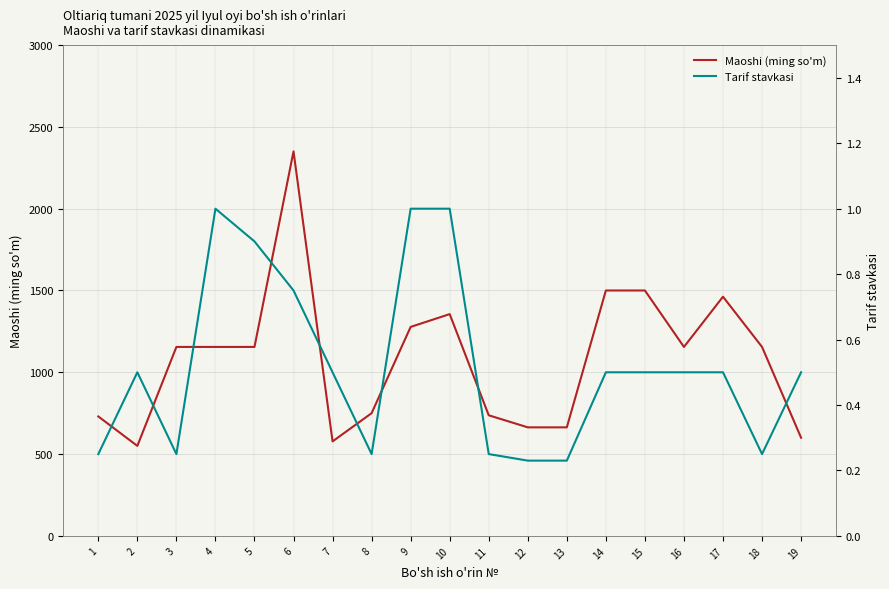

What is the minimum value shown in the chart?

0.2